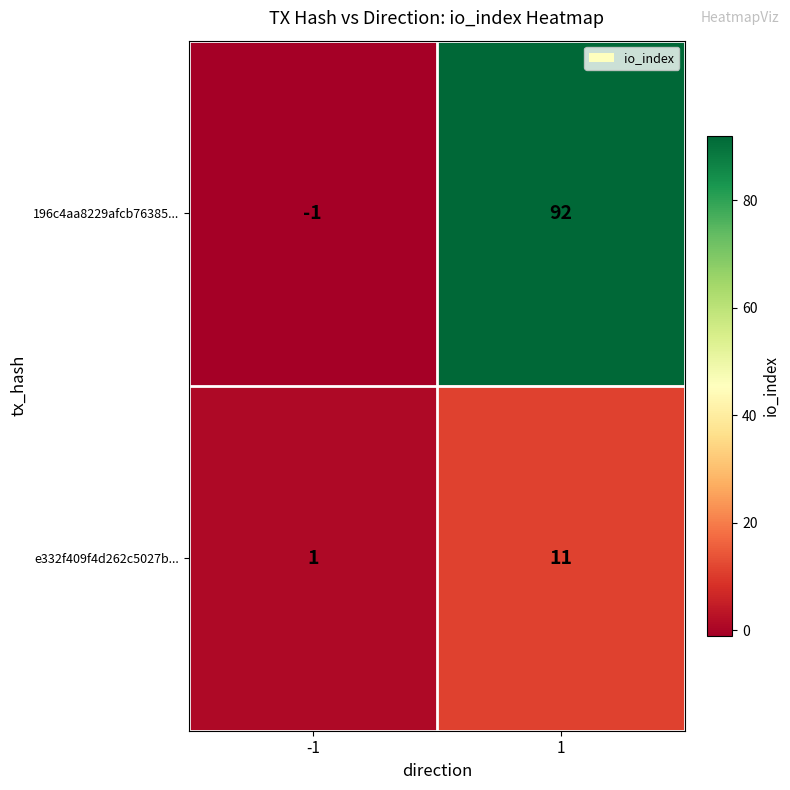

The 196c4aa8229afcb76385... series shows 92 at 1. True or false?

True